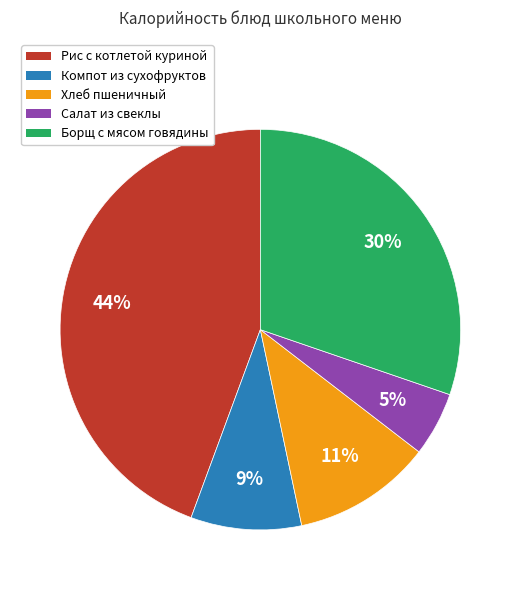

Is there a majority slice in this chart?

No